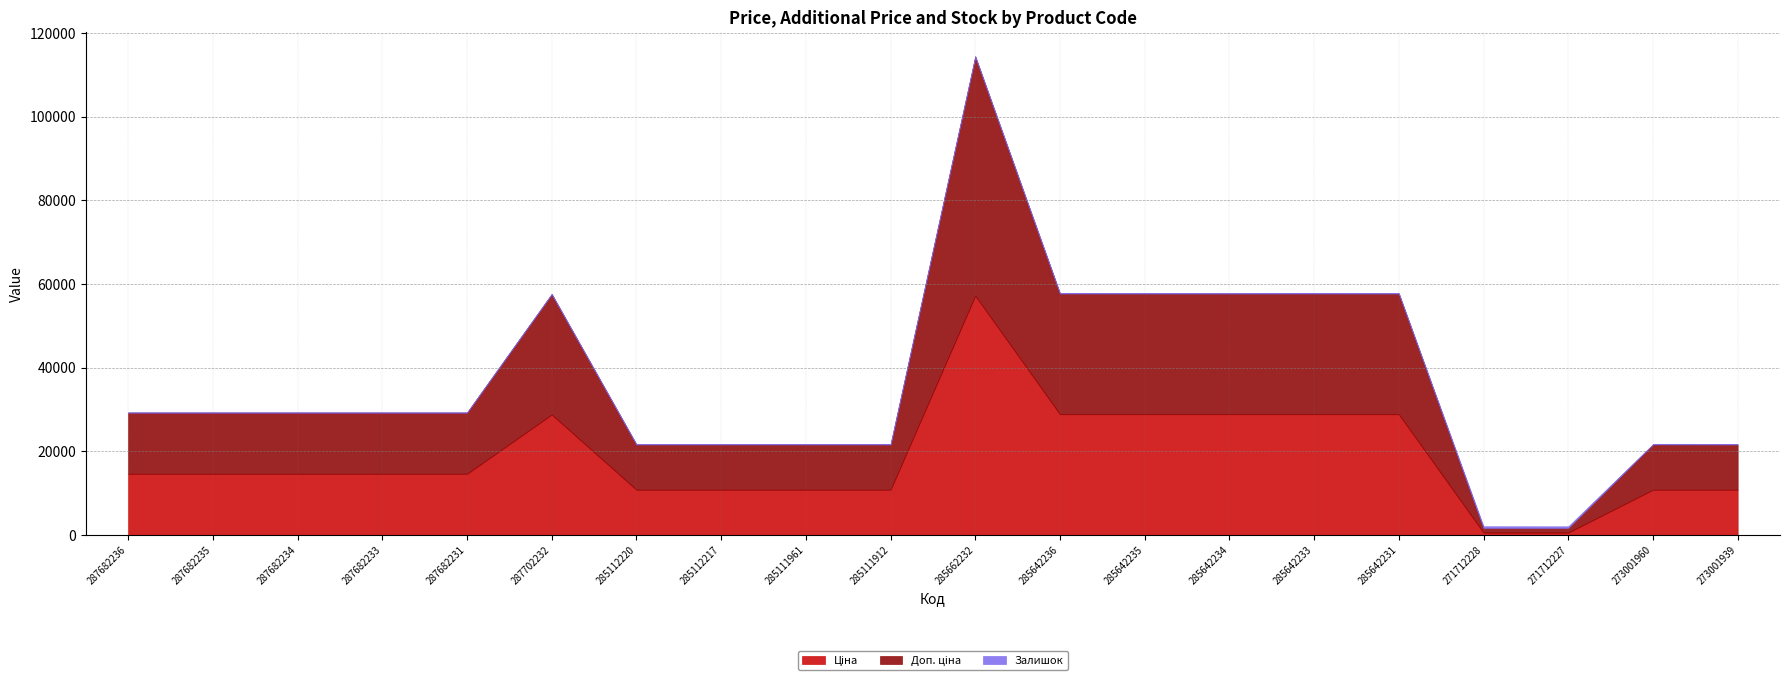

Which category has the lowest value across all series?

287682236